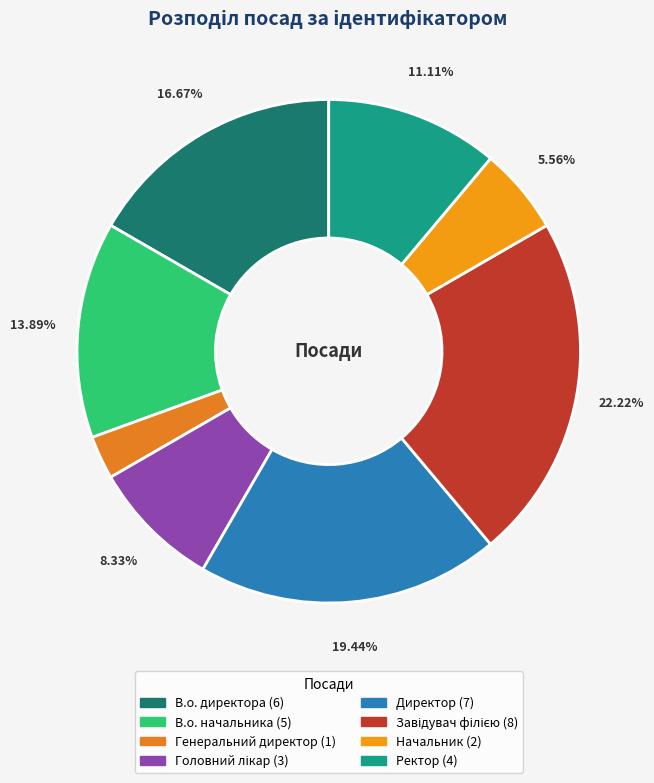

How many segments does this pie chart have?

8